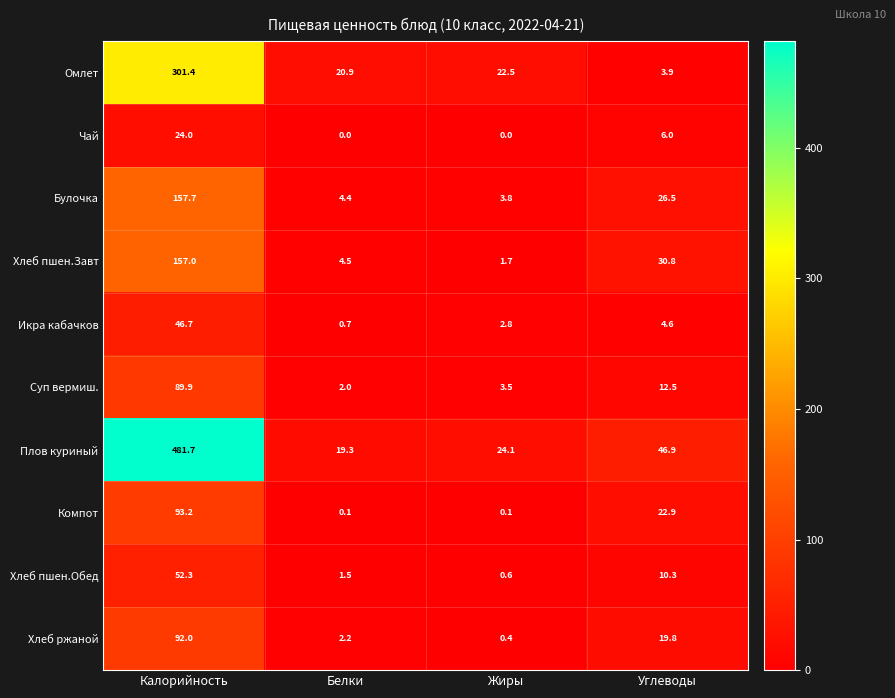

What is the approximate value of Суп вермиш. at Белки?

2.0